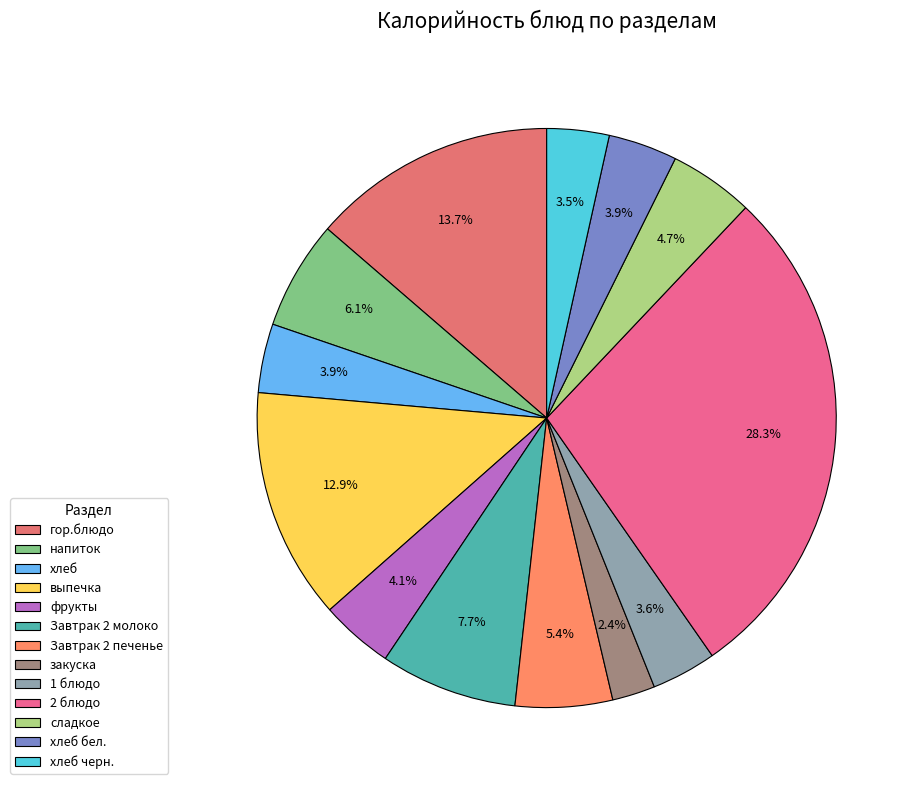

Is гор.блюдо the majority of the pie?

No